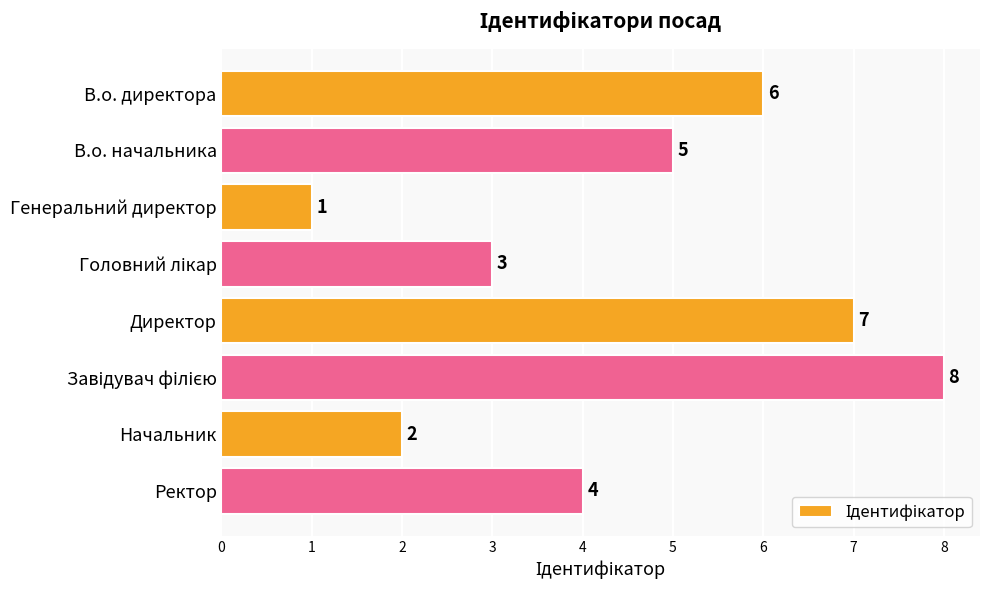

What is the minimum value shown in the chart?

1